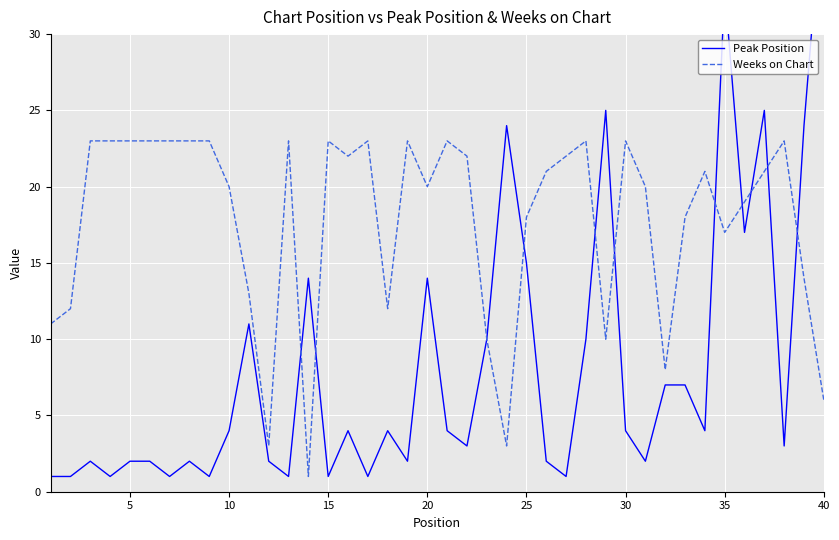

How many data points in Weeks on Chart are less than 21?

19